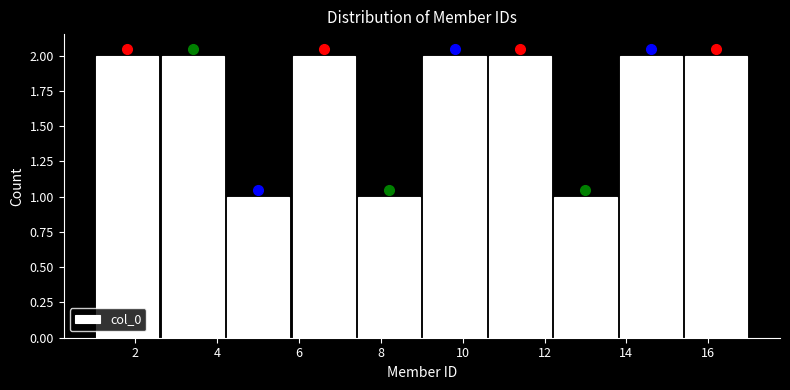

Reading left to right, transcribe this chart: for each bar, give the range it covers on the x-axis and its height. The values are not printed on the chart, so give them approximately, as read against the axis.

1.0 to 2.6: 2
2.6 to 4.2: 2
4.2 to 5.8: 1
5.8 to 7.4: 2
7.4 to 9.0: 1
9.0 to 10.6: 2
10.6 to 12.2: 2
12.2 to 13.8: 1
13.8 to 15.4: 2
15.4 to 17.0: 2